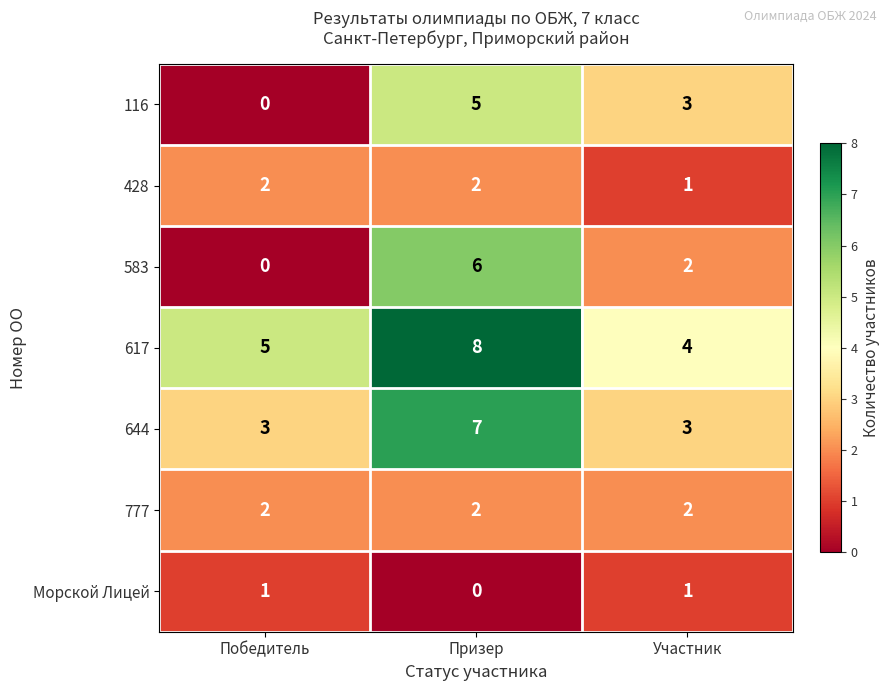

List the labels in order of 583 value, smallest first.

Победитель, Участник, Призер